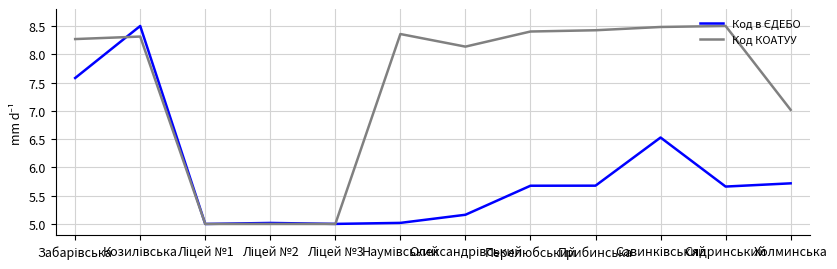

What is the highest value of the Код КОАТУУ series?

8.5